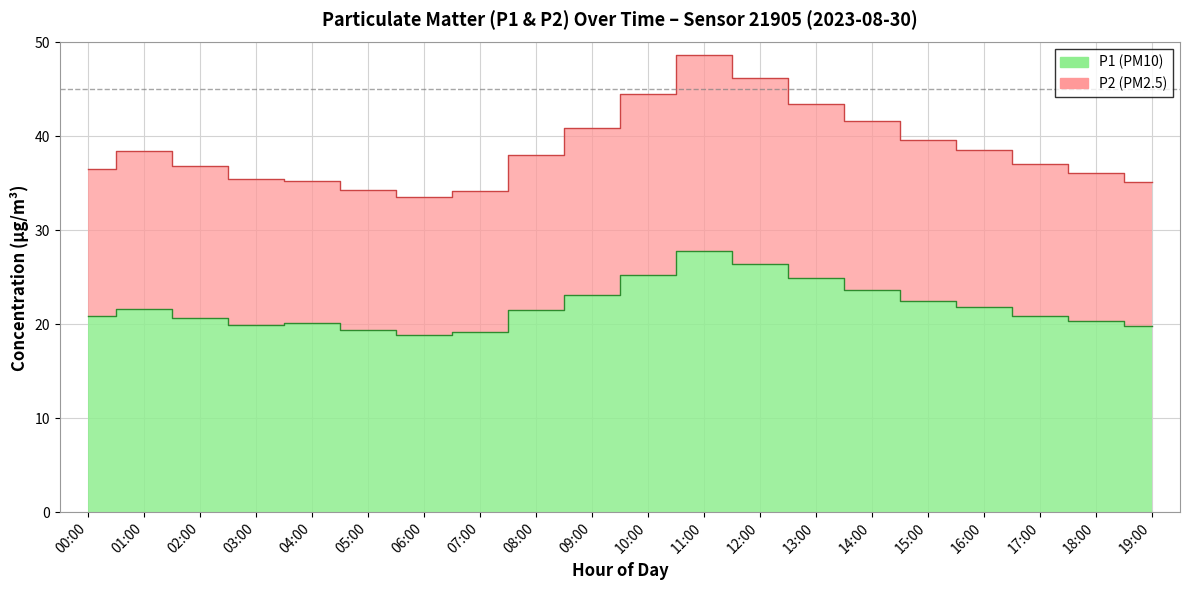

What position from the right is 06:00?

14